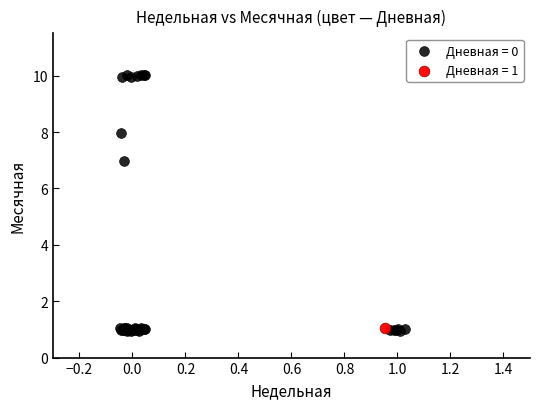

Which series contains the highest Y value?

Дневная = 0